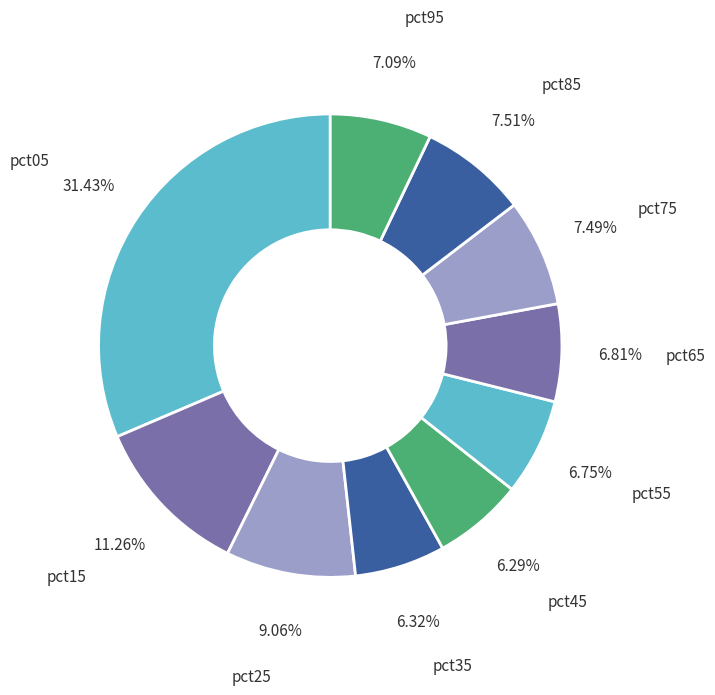

Between pct05 and pct15, which is larger?

pct05